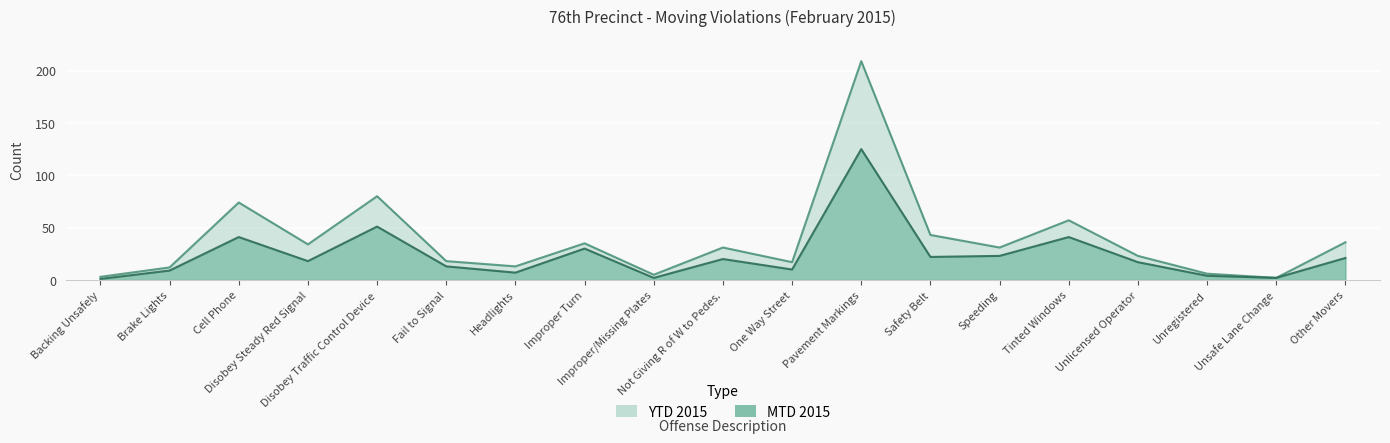

How many data points in YTD 2015 are less than 31?

9